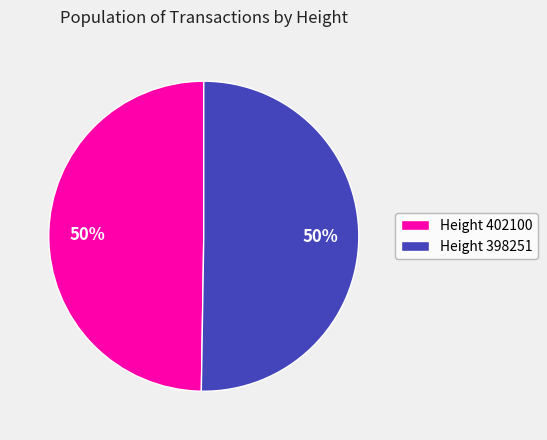

To the nearest percent, what is the average slice percentage?

50%